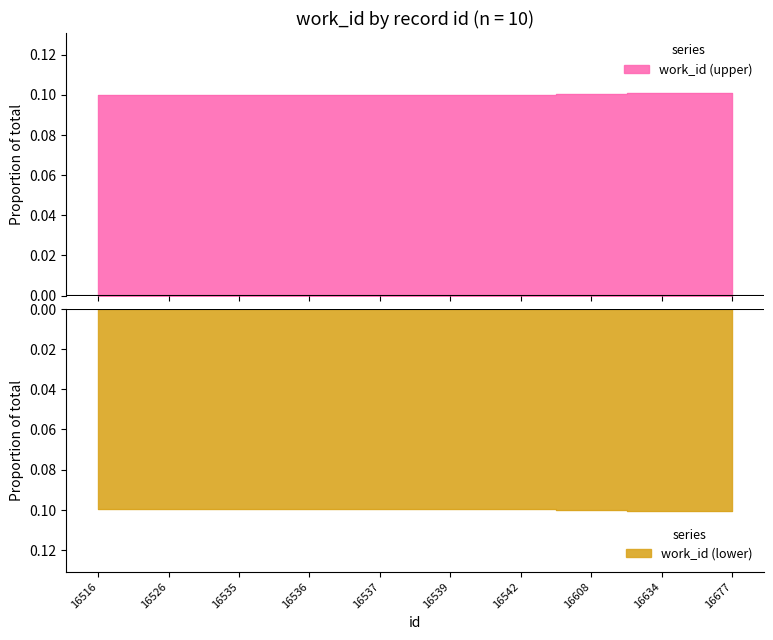

Reading left to right, list all the values displayed in this chart.

0.1	0.1	0.1	0.1	0.1	0.1	0.1	0.1	0.1	0.1